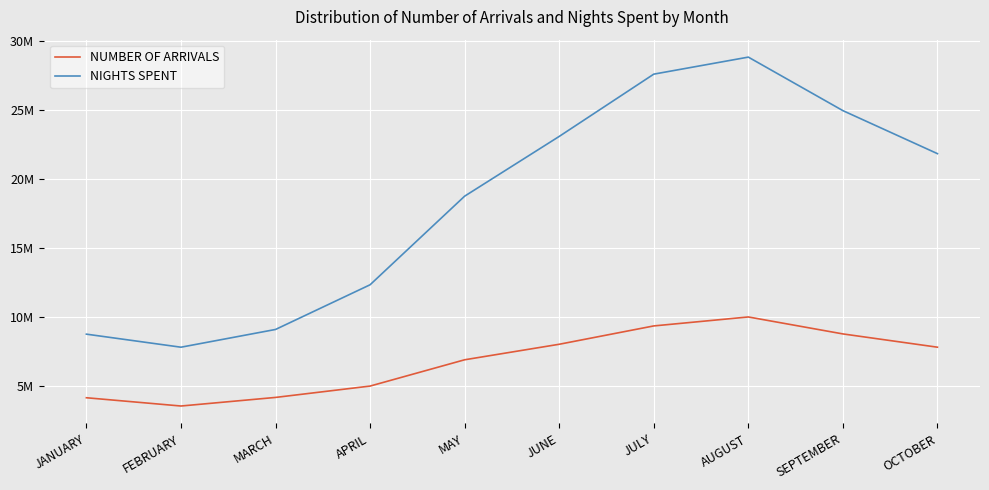

Does the chart have visible grid lines?

Yes